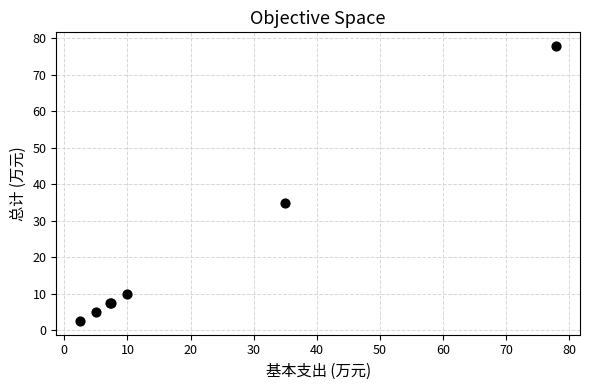

What Y value in the scatter plot is closest to 40?

35.0